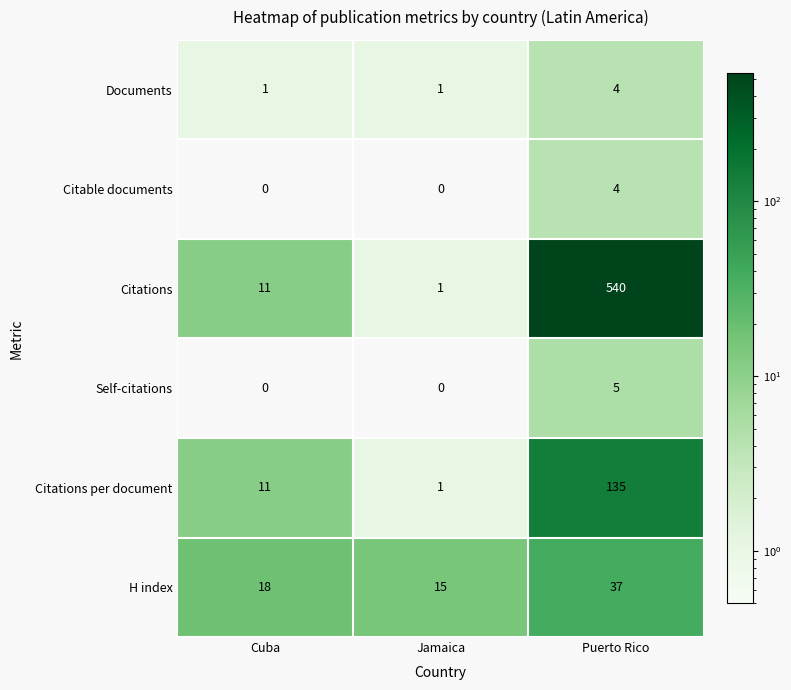

At which category is the sum across all series the highest?

Puerto Rico